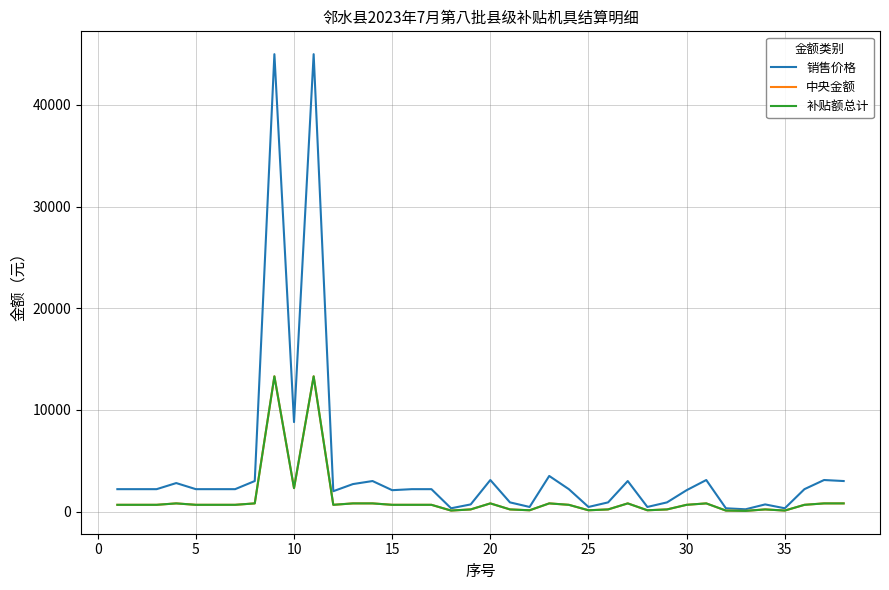

True or false: 补贴额总计 and 销售价格 cross at least once.

False